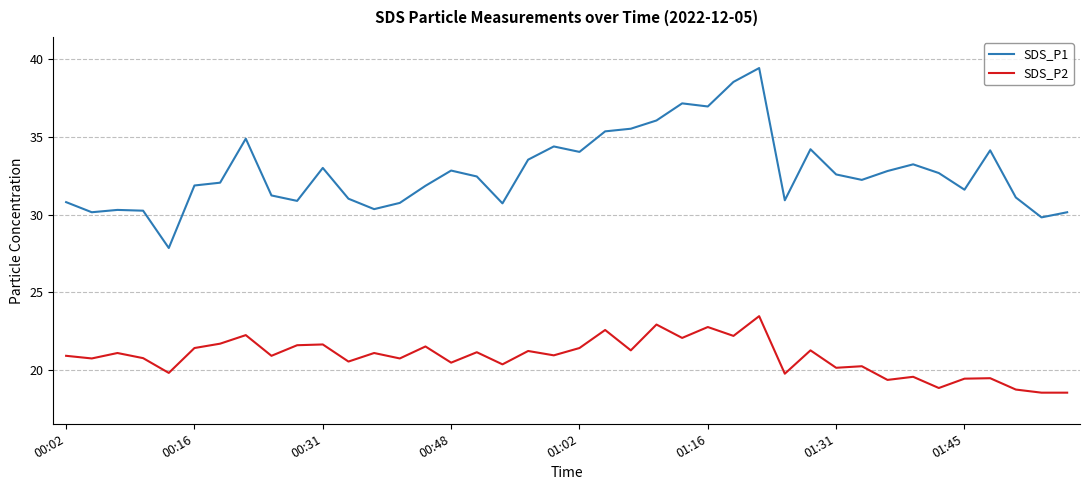

True or false: SDS_P2 and SDS_P1 cross at least once.

False